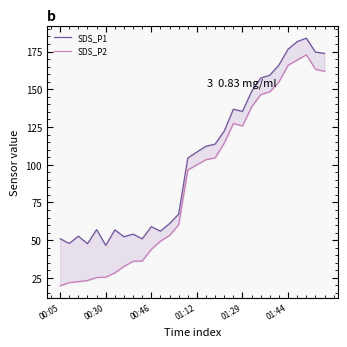

What is the difference between the maximum and second lowest values in the SDS_P2 series?

151.0